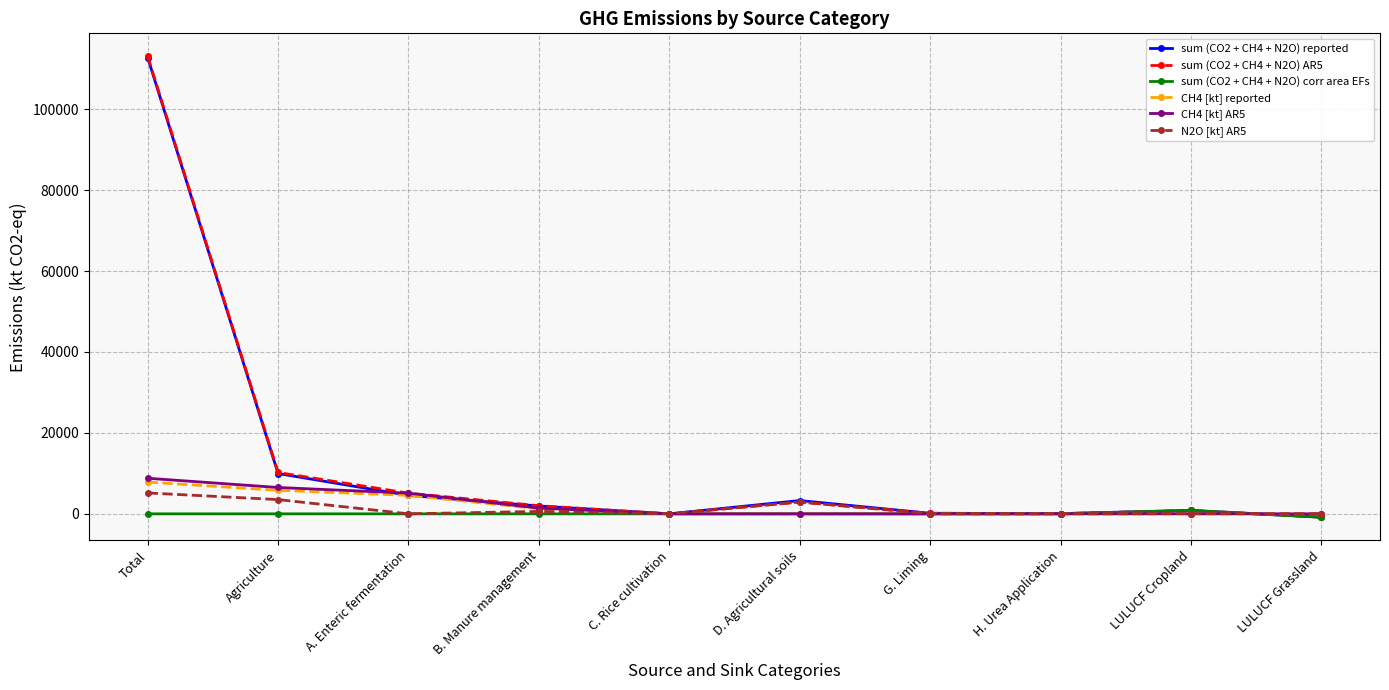

What is the total value across all series at Agriculture?

36022.8